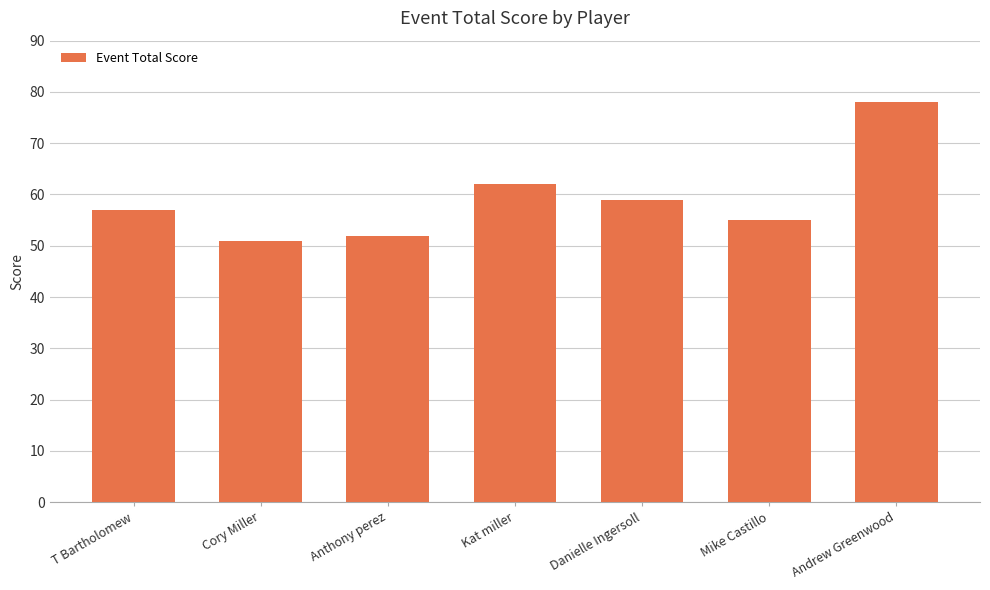

True or false: the data shows 71 at Cory Miller.

False